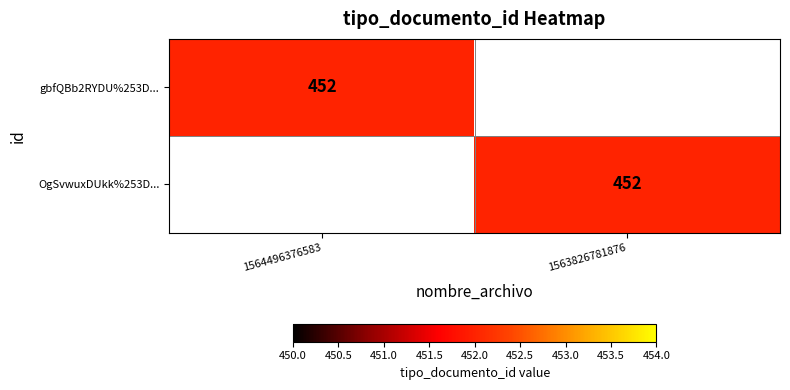

Is it true that gbfQBb2RYDU%253D... equals 753 at 1564496376583?

False